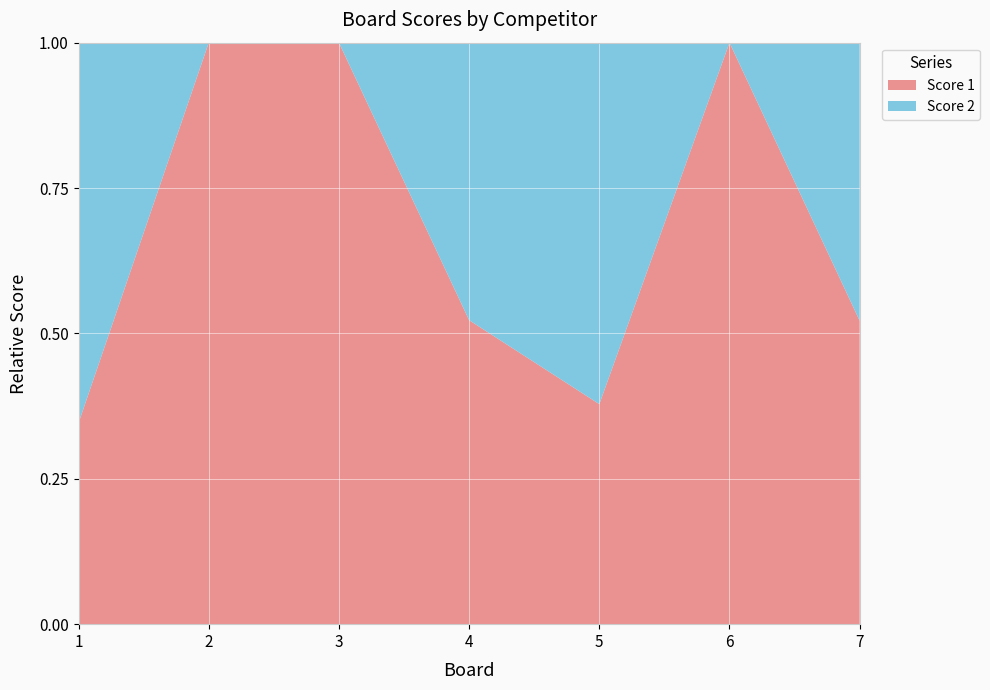

Reading right to left, what are all the values shown in this chart?

Score 1: 12	25	14	23	18	25	9
Score 2: 11	0	23	21	0	0	17